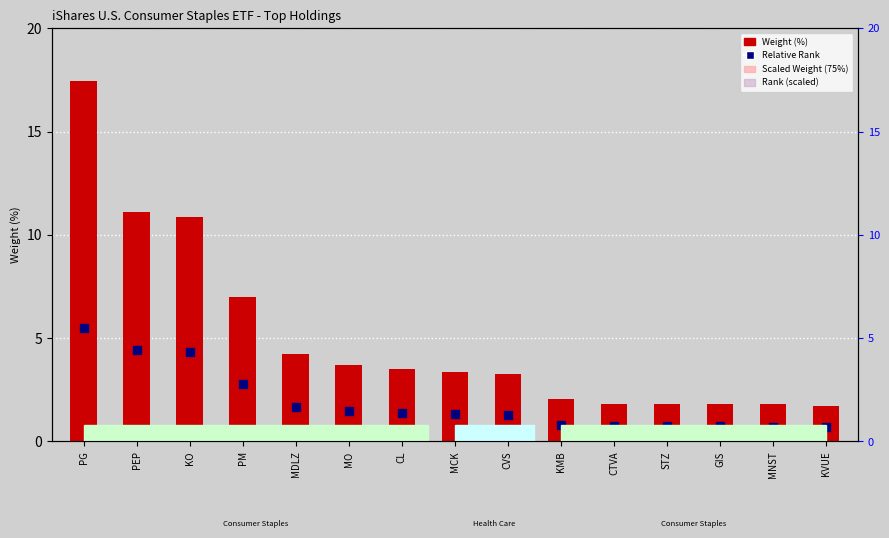

Which series has the largest Y range (max minus min)?

Weight (%)